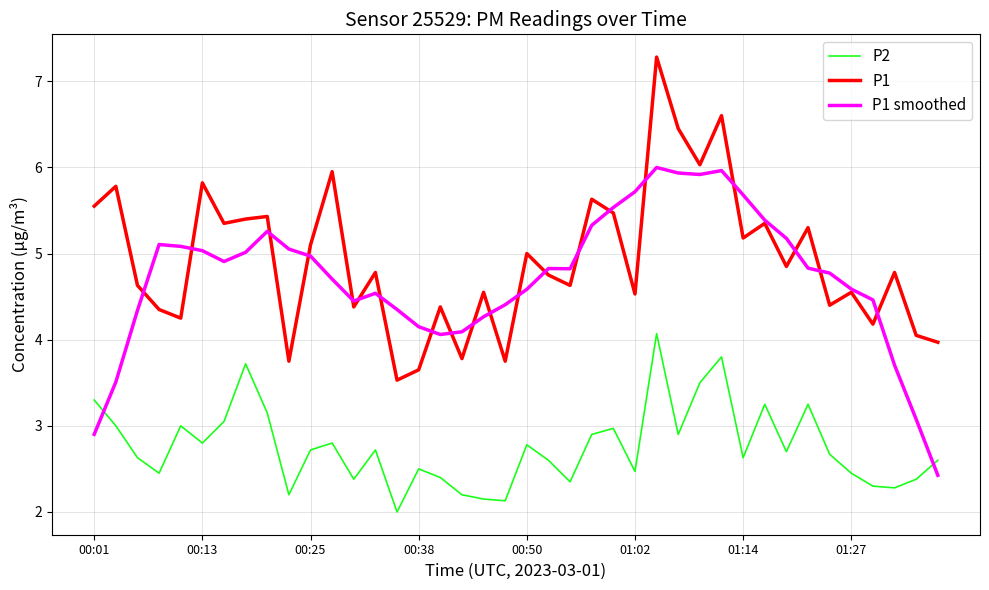

What is the greatest value displayed?

7.3